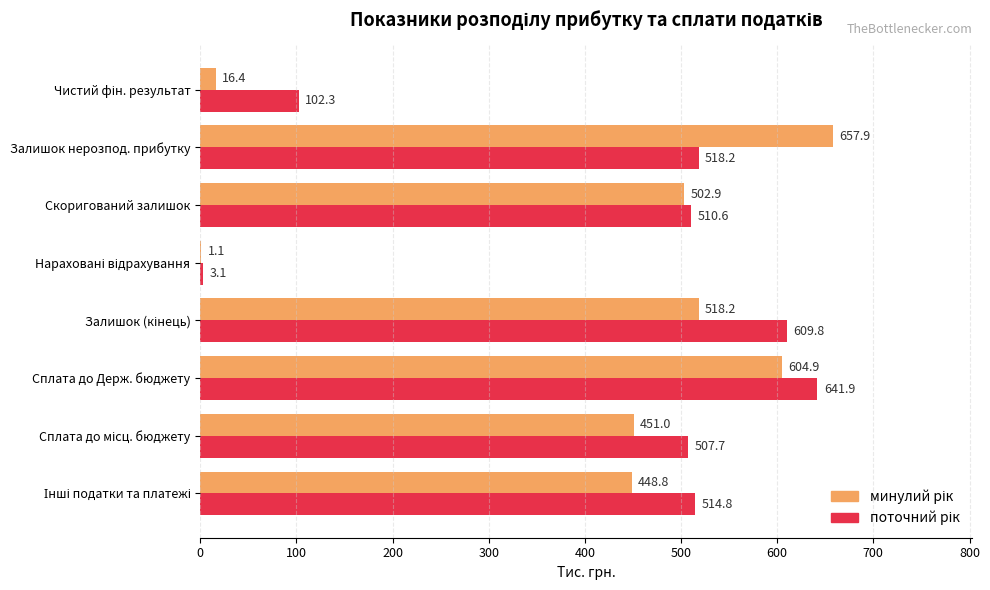

Count the number of data series in this chart.

2